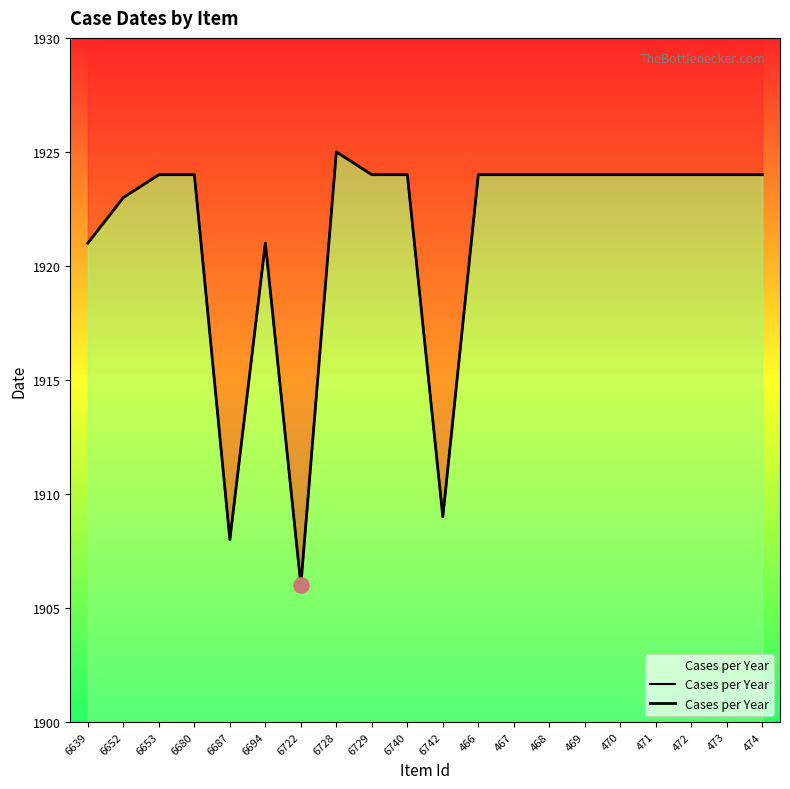

Between 467 and 470, which is larger?

467